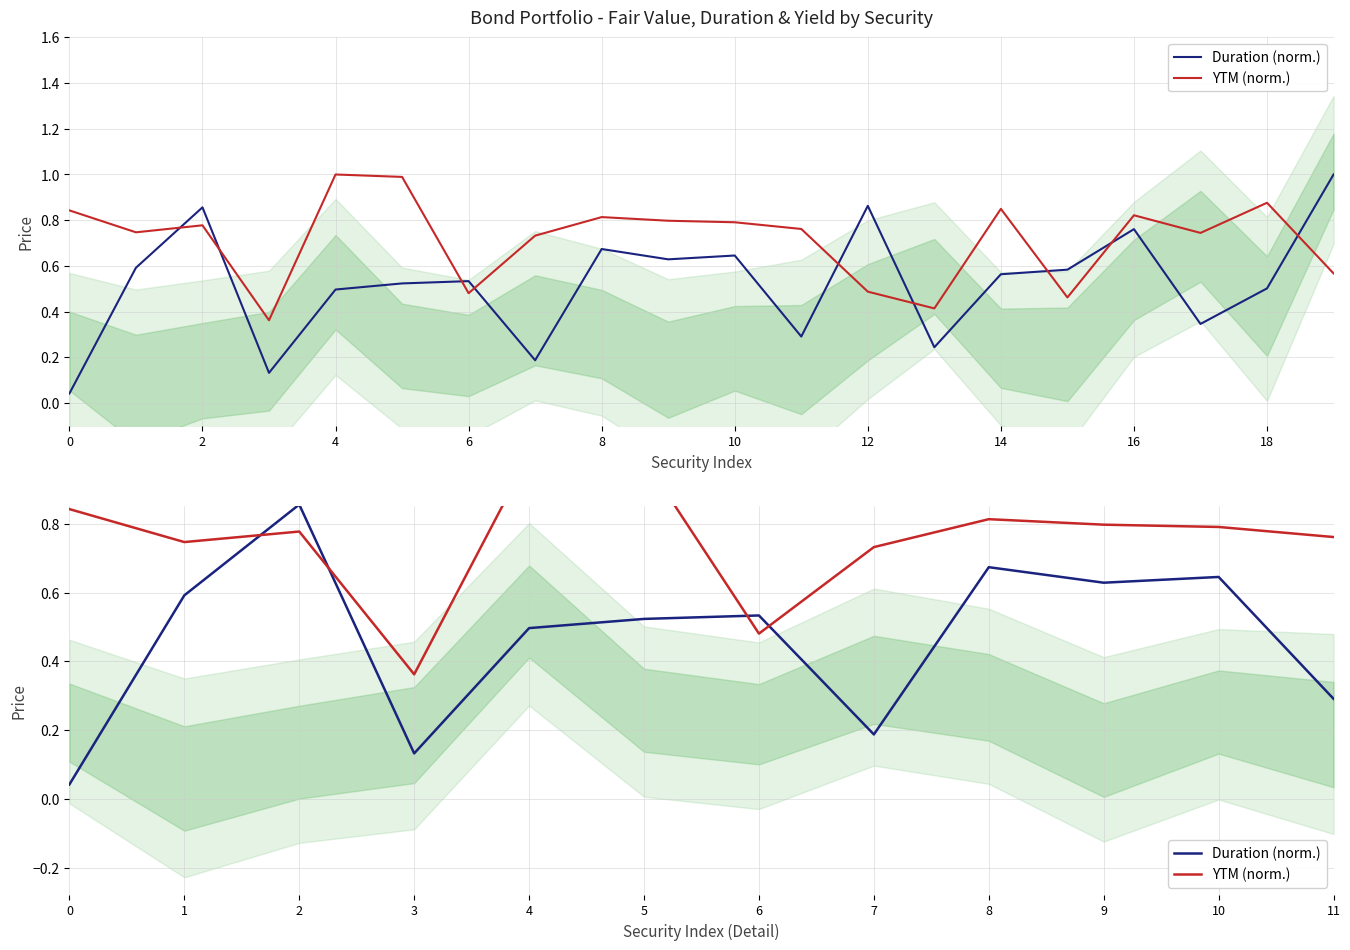

List the series in order of their peak value, lowest first.

Duration (norm.), YTM (norm.)